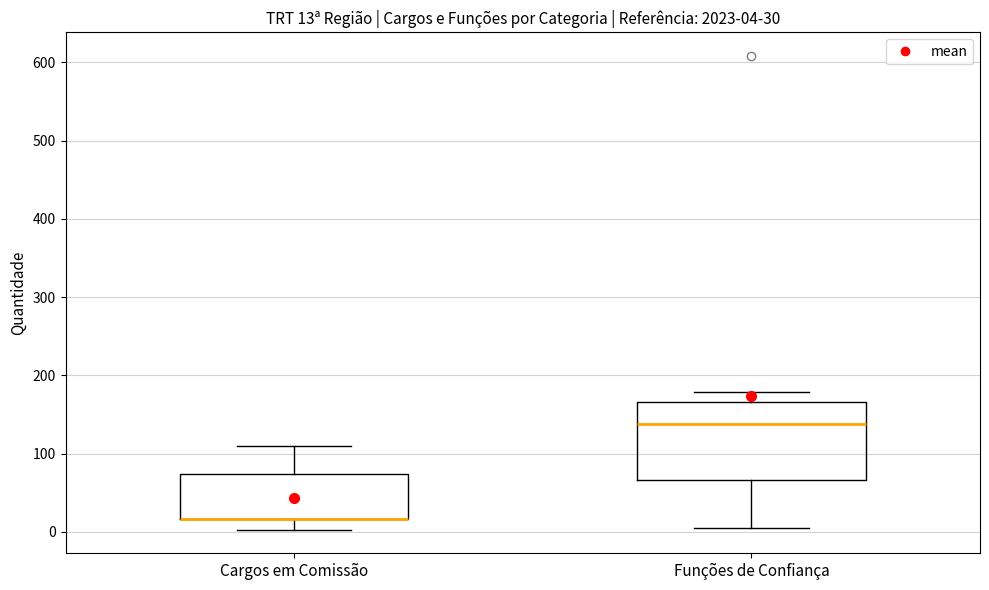

Comparing the boxes themselves (not the whiskers), which one is the tallest?

Funções de Confiança